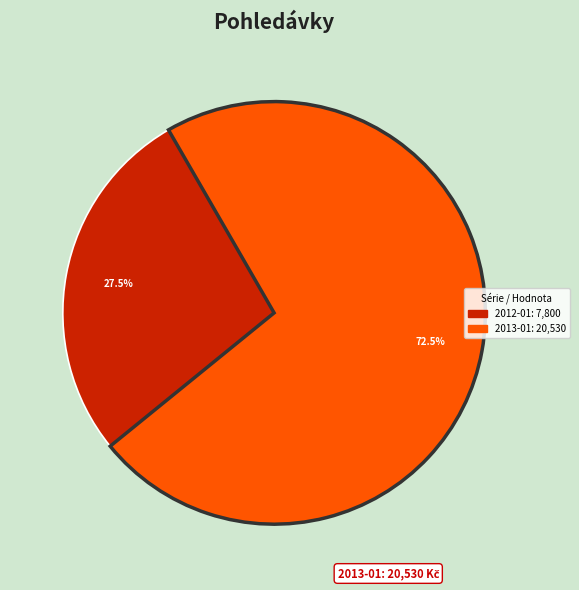

Does any single category account for the majority?

Yes